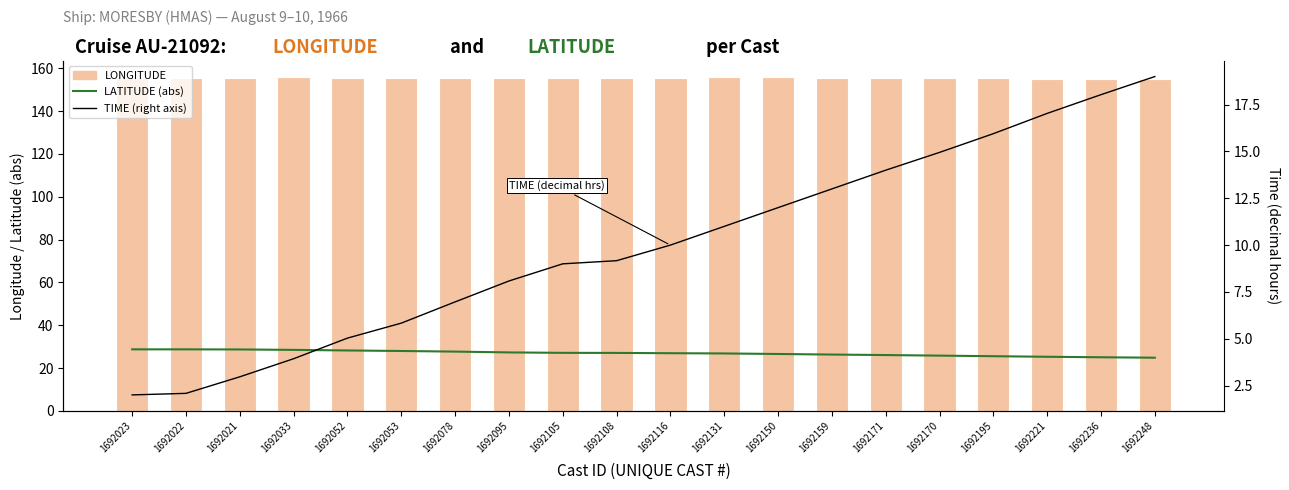

What is the average value of the LONGITUDE series?

155.5